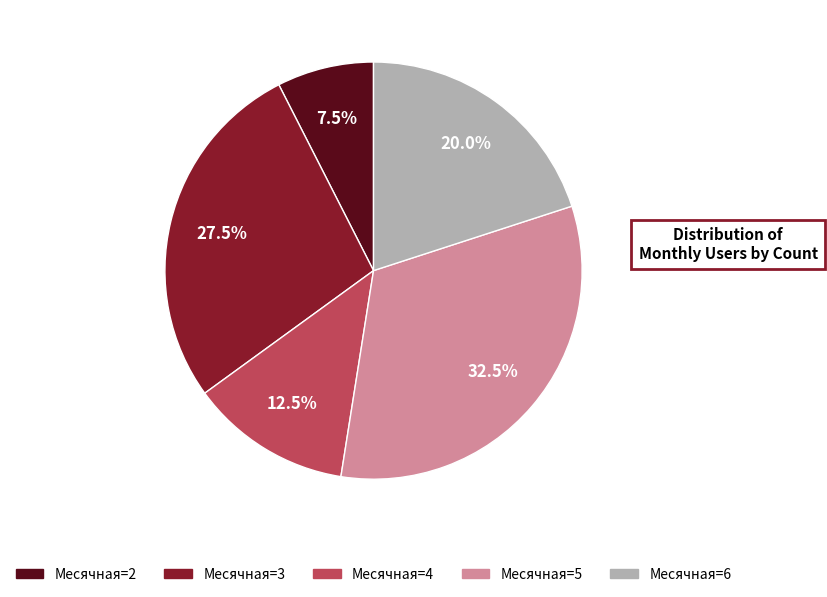

How many segments does this pie chart have?

5